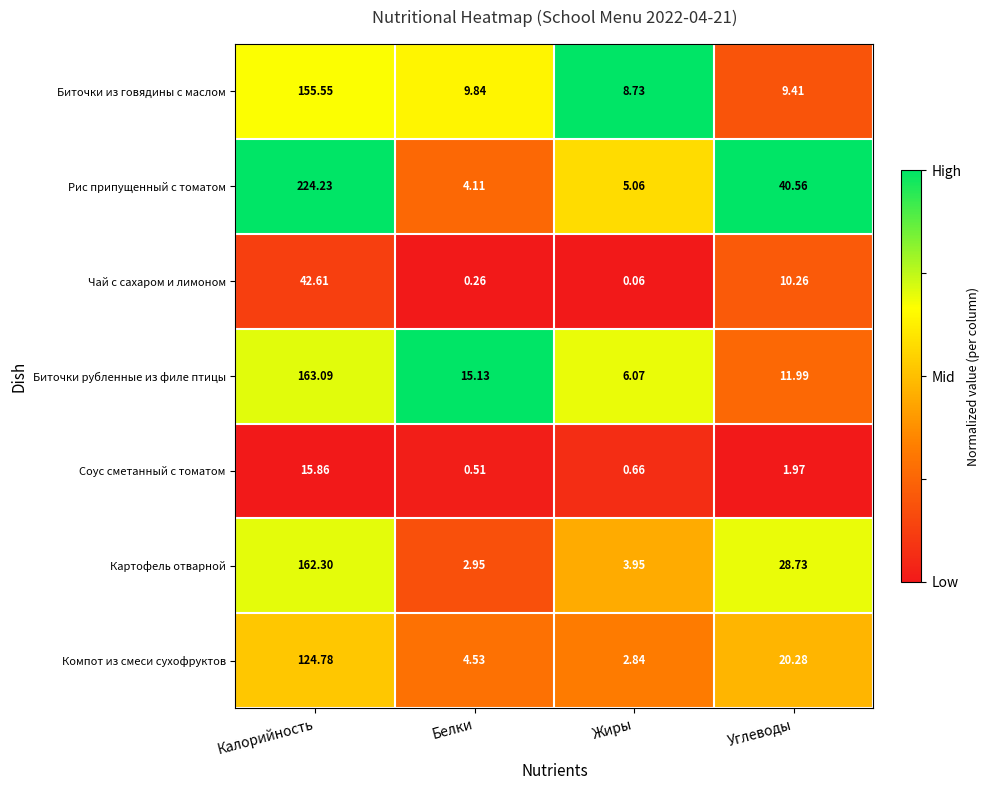

Which series has the largest total across all categories?

Рис припущенный с томатом